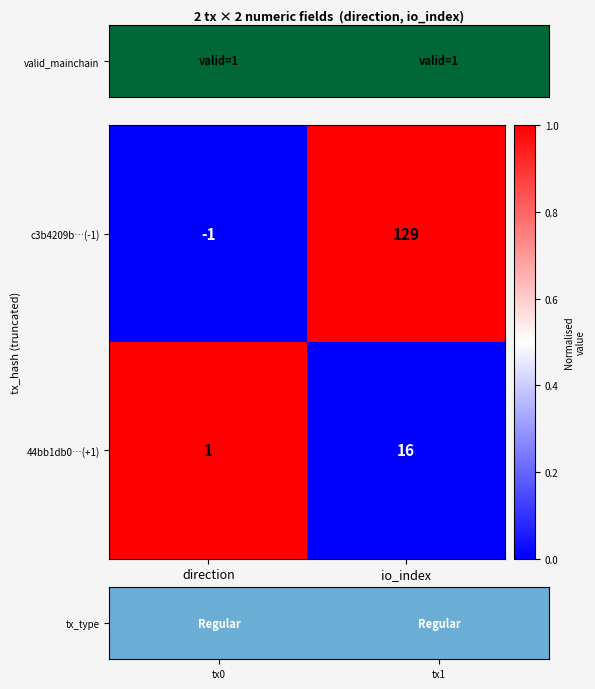

Reading right to left, what are all the values shown in this chart?

c3b4209b…(-1): 129	-1
44bb1db0…(+1): 16	1